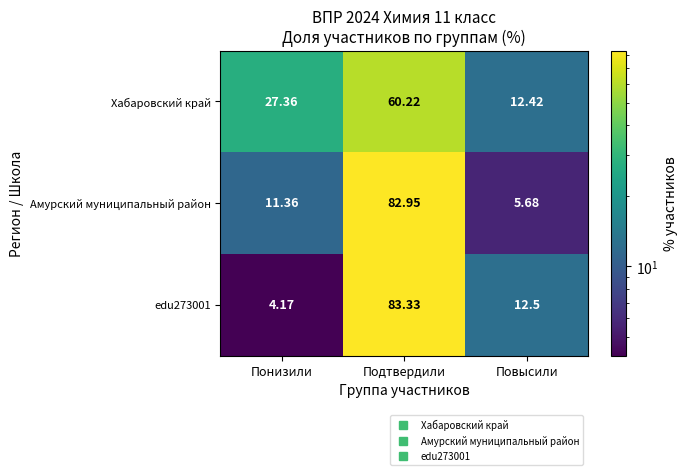

List the labels in order of edu273001 value, smallest first.

Понизили, Повысили, Подтвердили